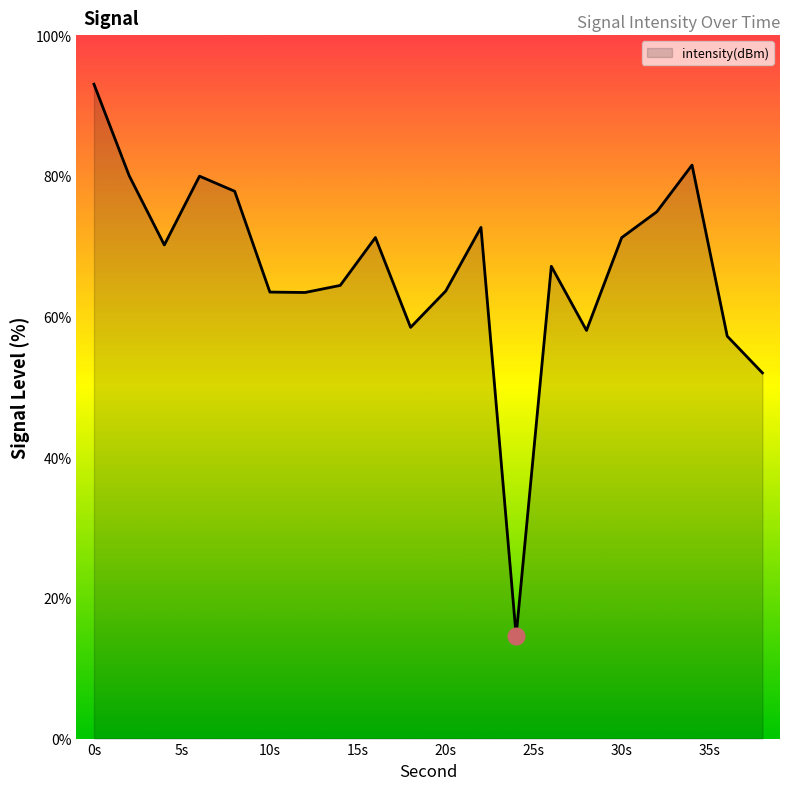

What is the minimum value shown in the chart?

14.6